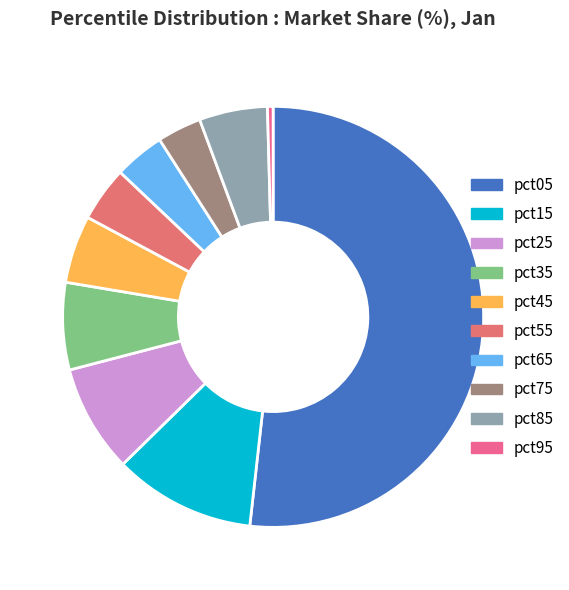

How many slices are in this pie chart?

10